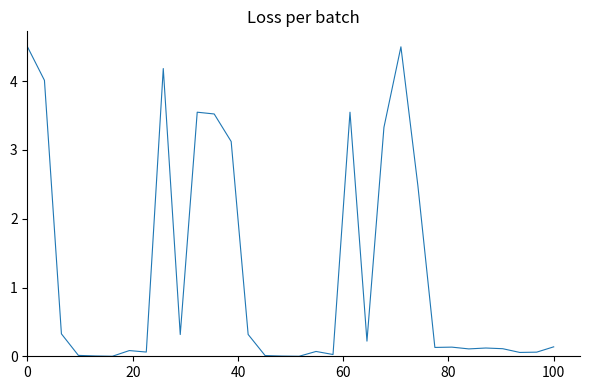

What is the sum of all values?

39.1